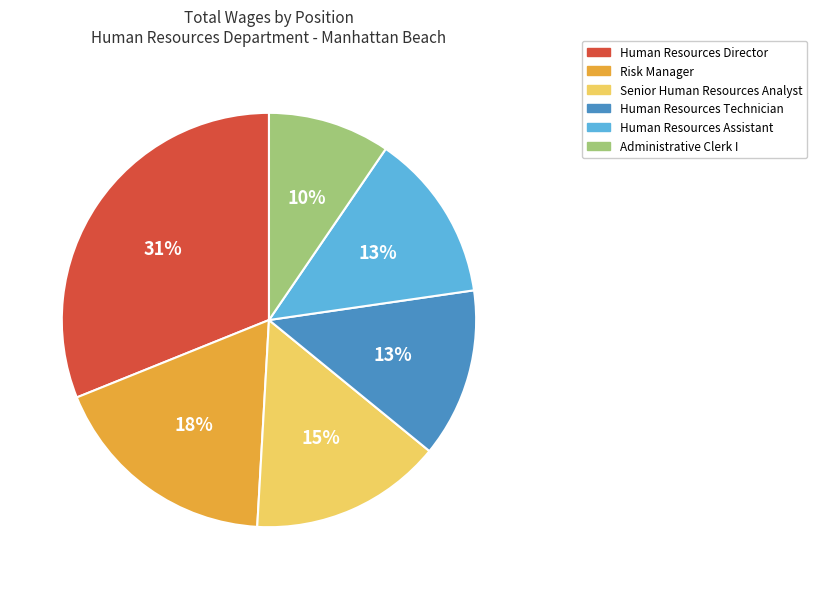

Is it true that Administrative Clerk I is 10% of the pie?

True